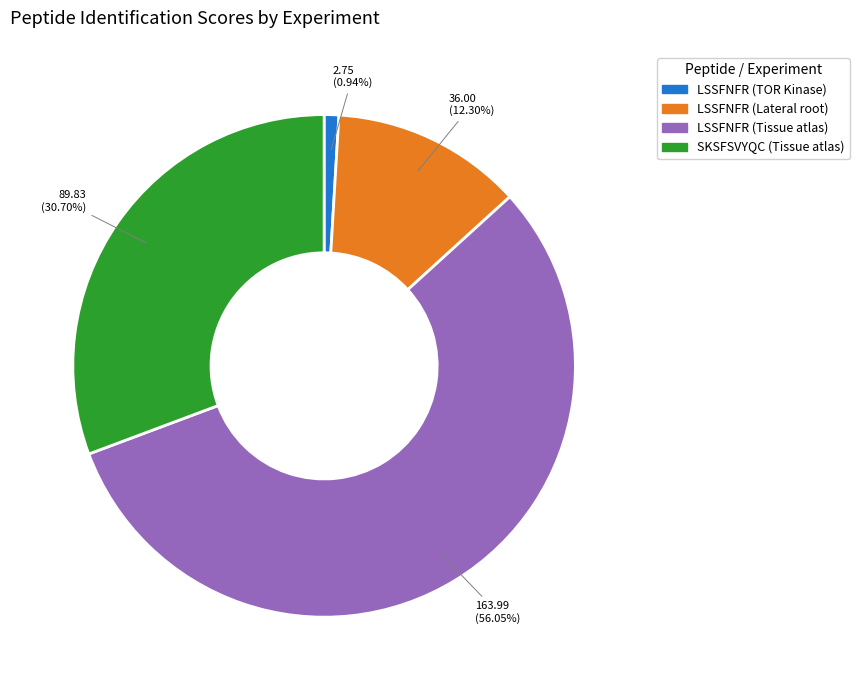

How many slices are in this pie chart?

4